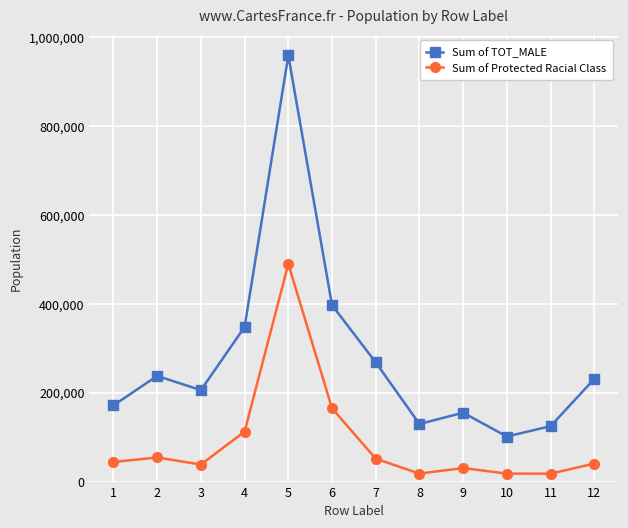

What is the value of the Sum of Protected Racial Class point at the 6th from the left?

164887